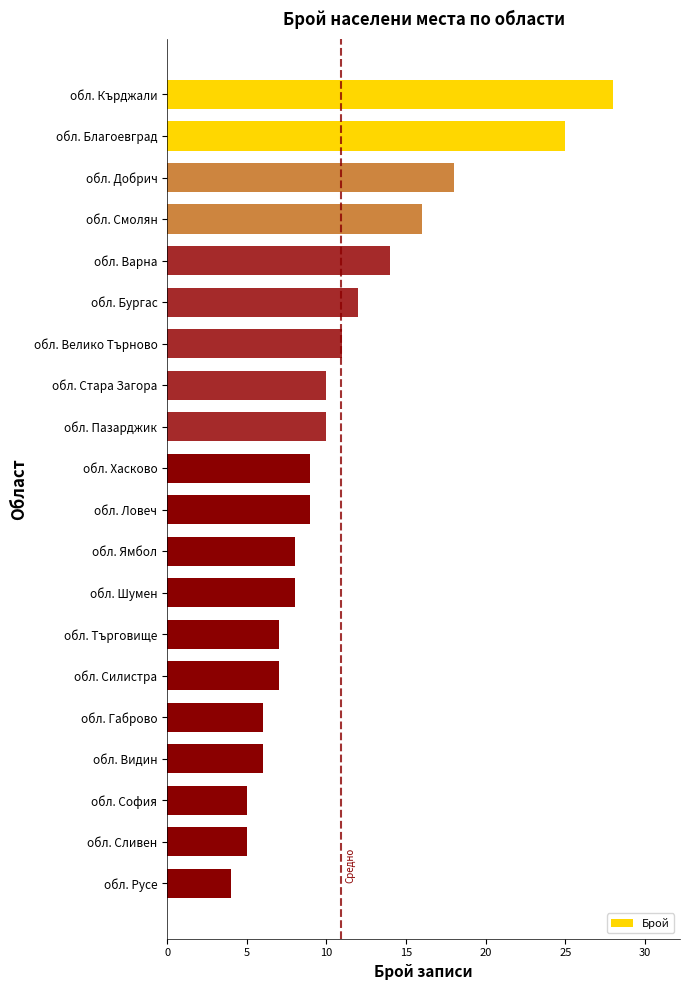

Reading bottom to top, extract all data points from this chart.

4	5	5	6	6	7	7	8	8	9	9	10	10	11	12	14	16	18	25	28